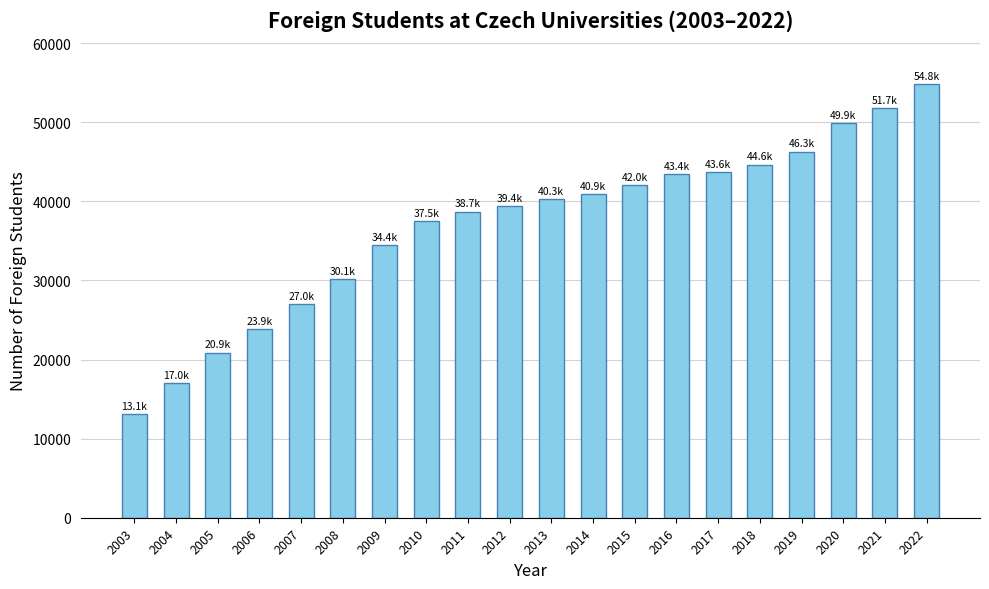

What value does the data have at 2009, to the nearest 50?

34400